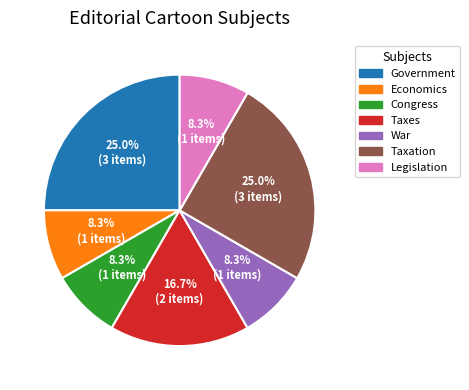

Does Congress represent more than half of the total?

No